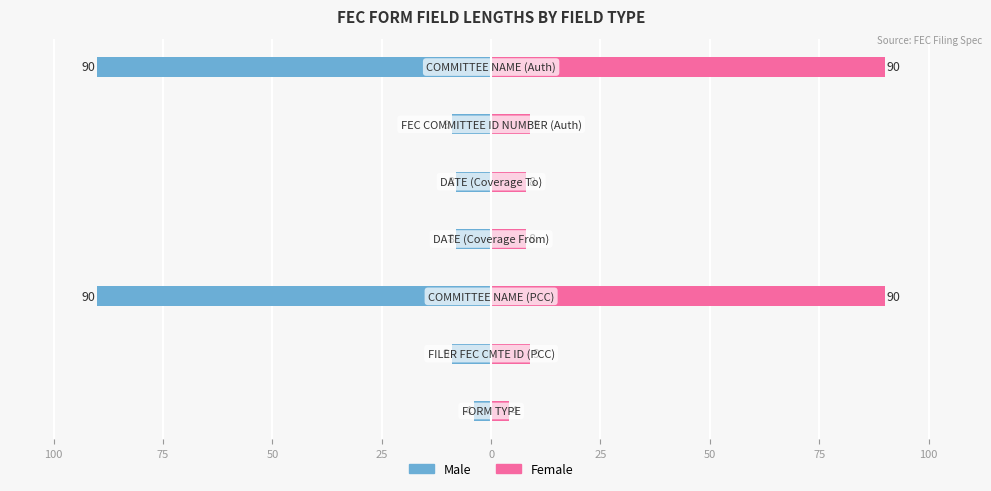

What is the average value of the Female series?

31